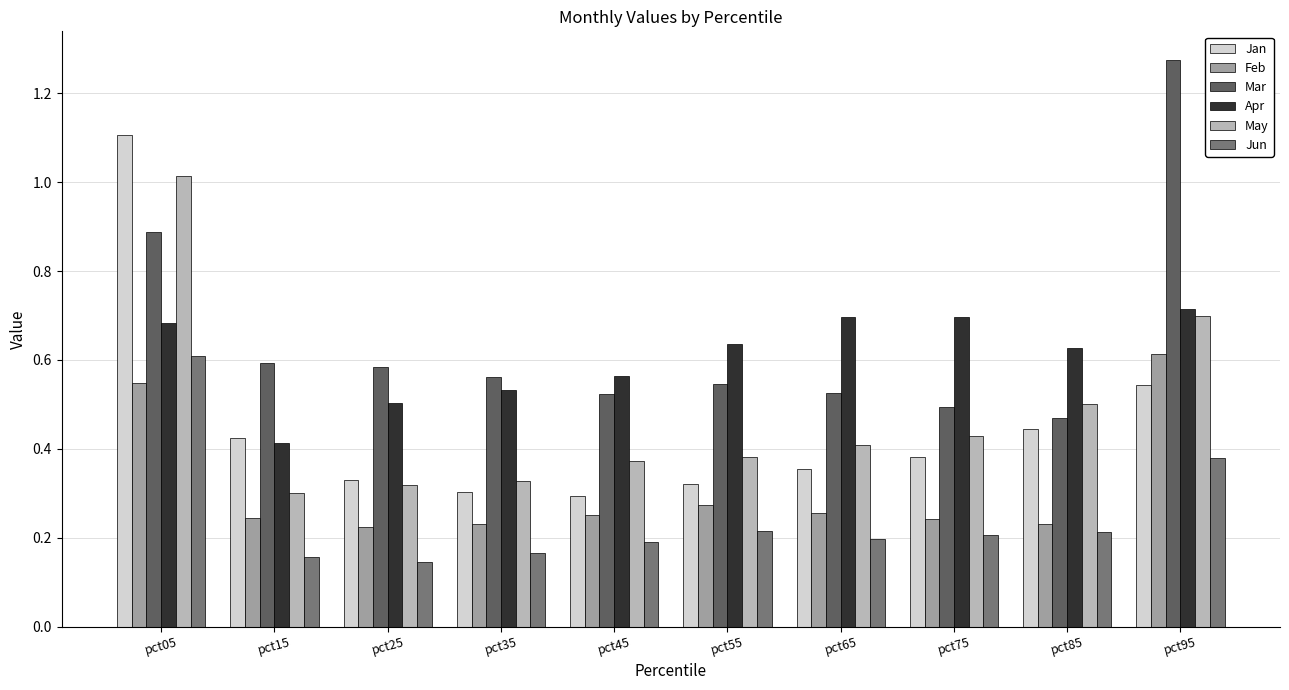

What is the total value across all series at pct35?

2.1